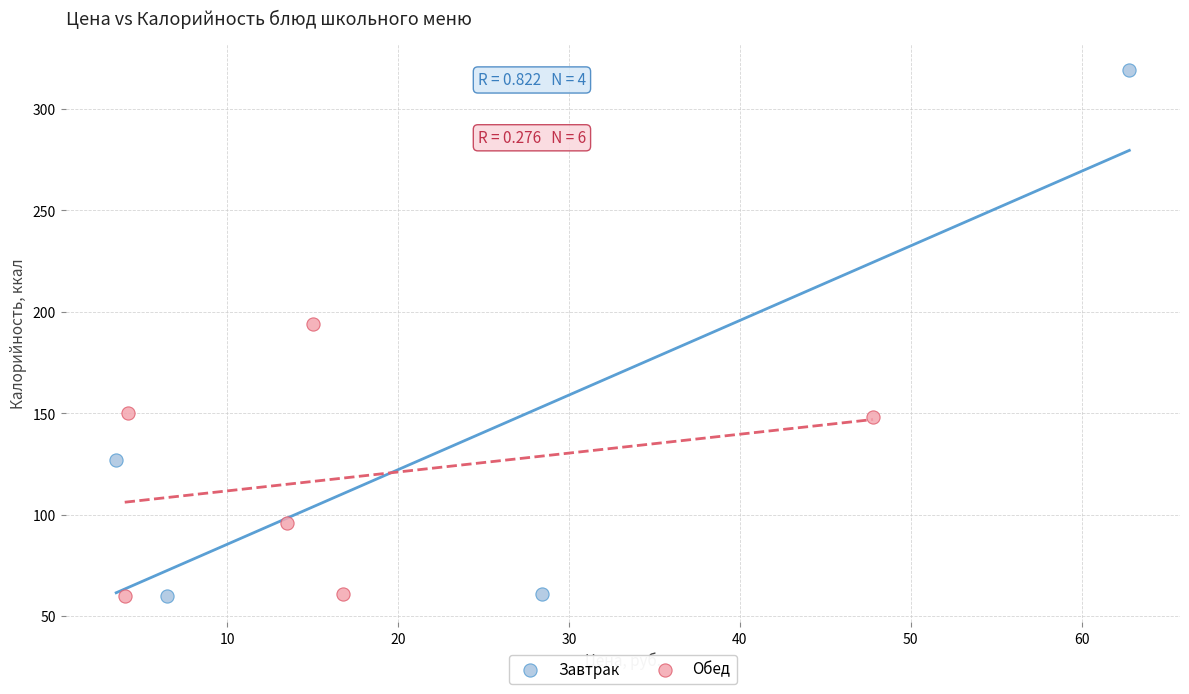

Which series has the largest Y range (max minus min)?

Завтрак